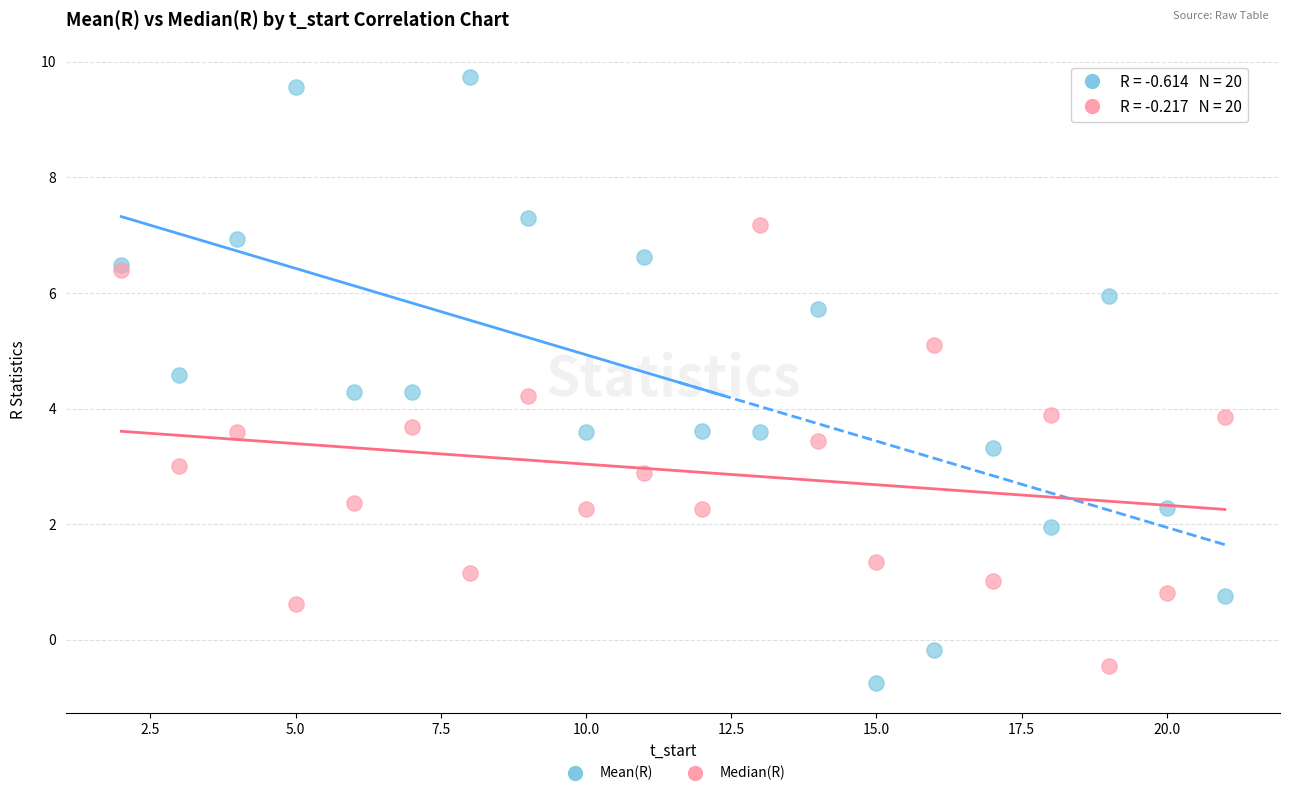

What is the X range (max minus min) for the scatter plot?

19.0